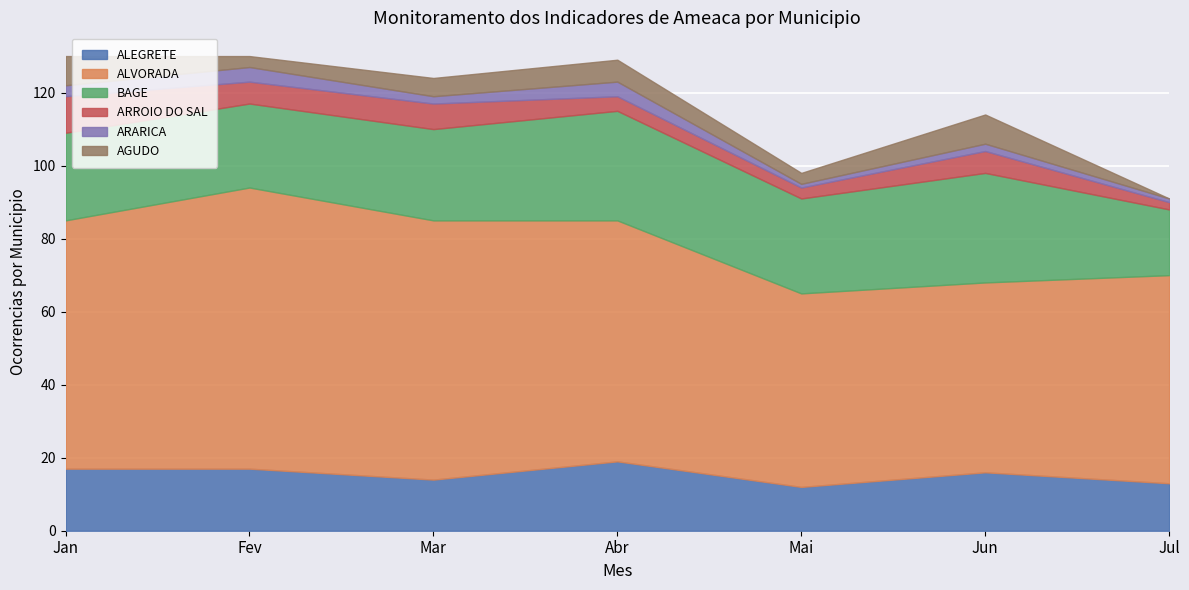

How many interior local valleys does the ARROIO DO SAL series have?

2